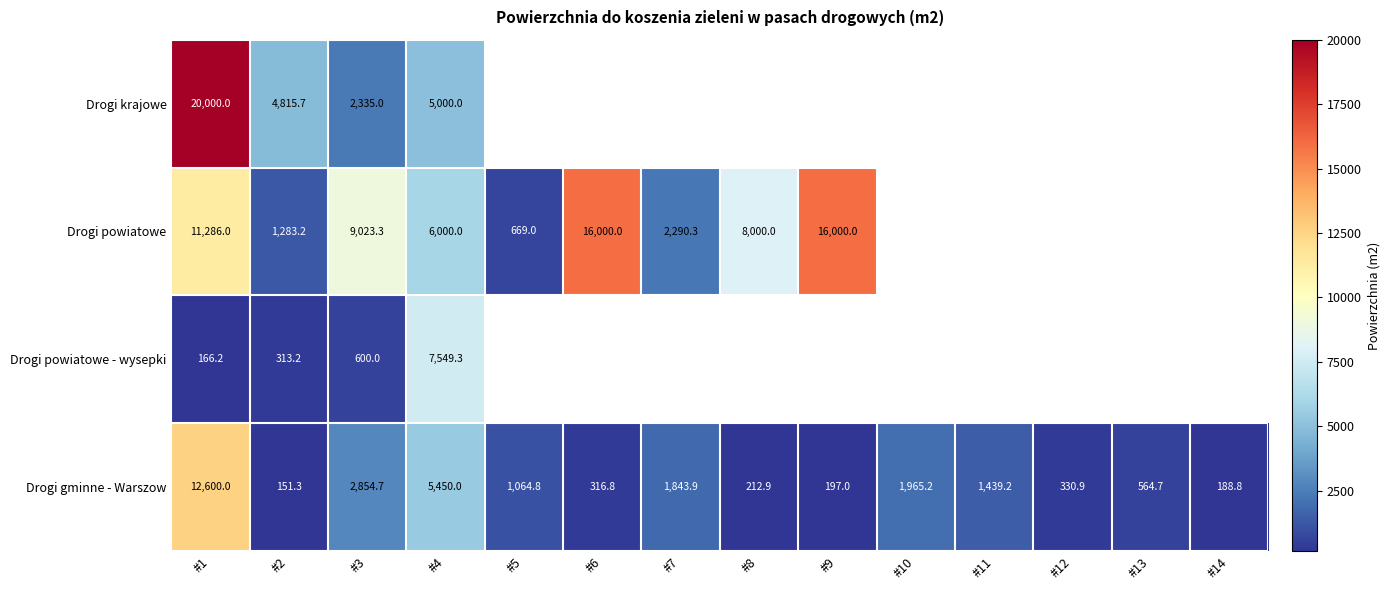

What is the smallest value displayed?

151.3